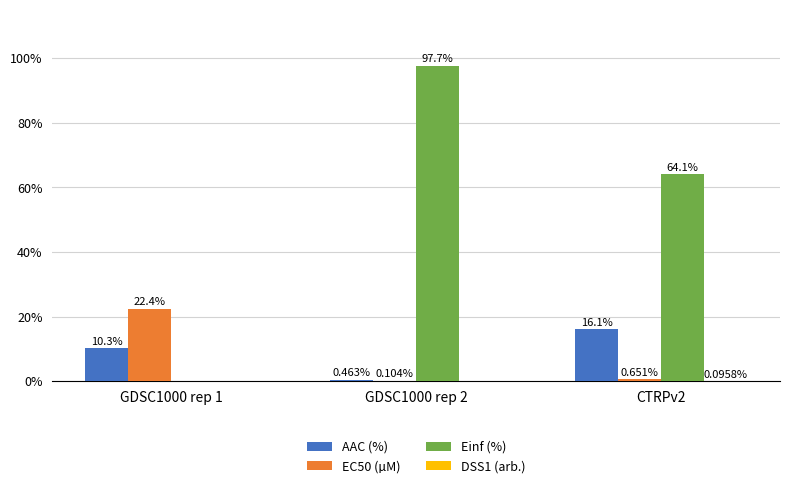

At which category is the sum across all series the highest?

GDSC1000 rep 2